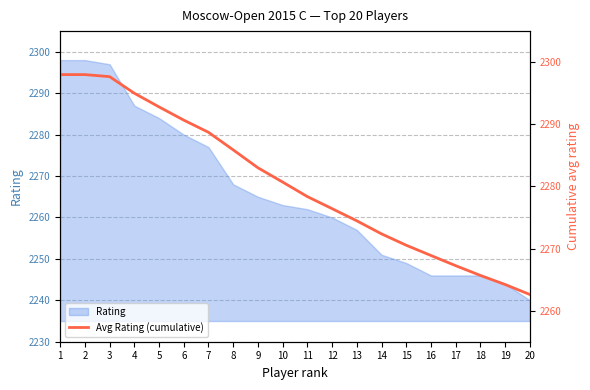

Reading left to right, transcribe all the data shown in this chart.

2298.0	2298.0	2297.7	2295.0	2292.8	2290.7	2288.7	2285.9	2283.0	2280.7	2278.4	2276.4	2274.5	2272.4	2270.5	2268.9	2267.2	2265.7	2264.2	2262.6